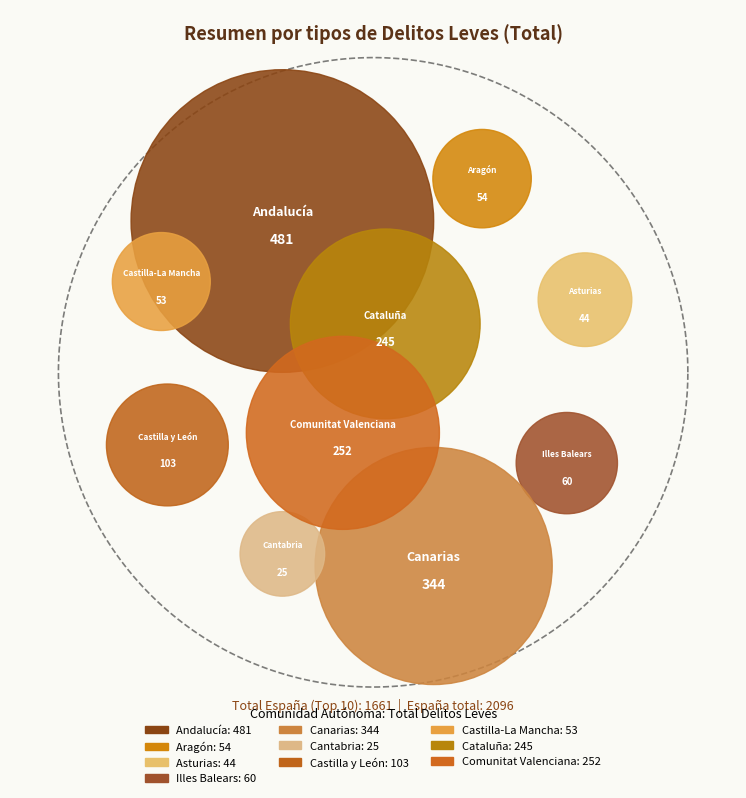

Is it true that Illes Balears is 12% of the pie?

False